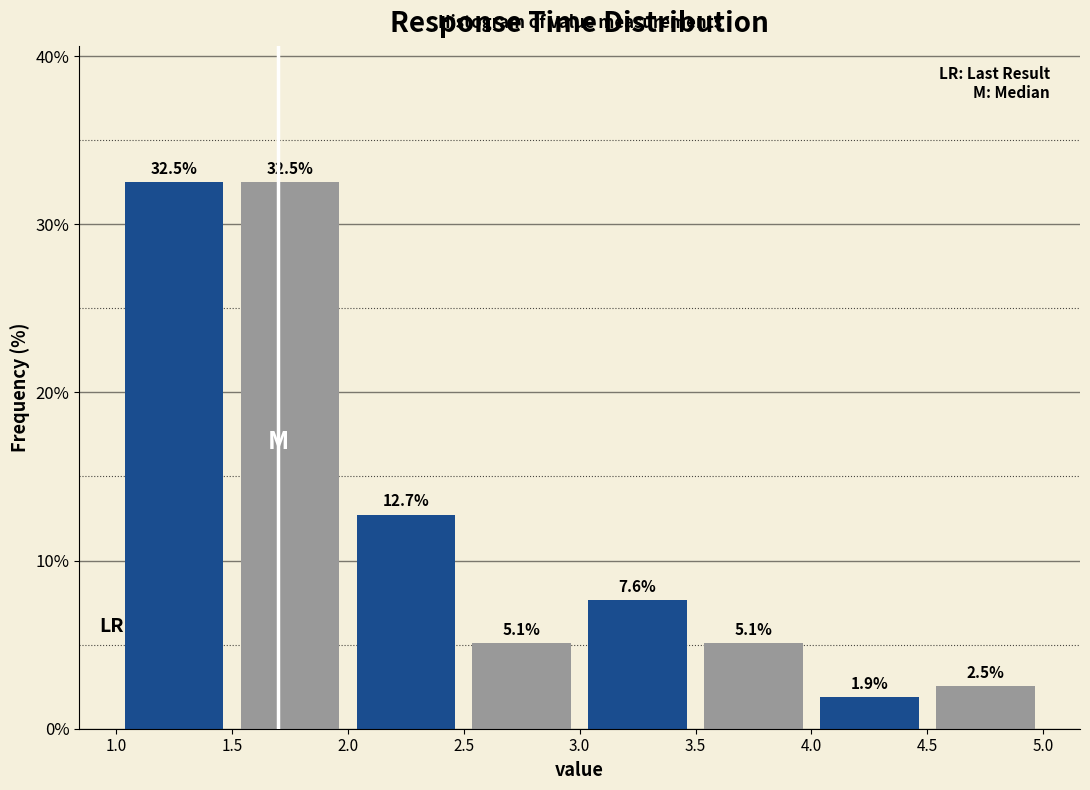

Reading left to right, transcribe this chart: for each bar, give the range it covers on the x-axis and its height.

1.0 to 1.5: 32.5
1.5 to 2.0: 32.5
2.0 to 2.5: 12.7
2.5 to 3.0: 5.1
3.0 to 3.5: 7.6
3.5 to 4.0: 5.1
4.0 to 4.5: 1.9
4.5 to 5.0: 2.5